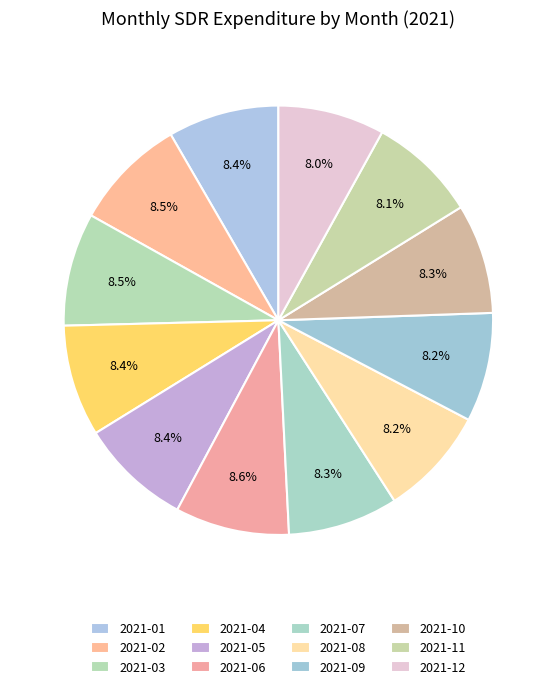

Count the number of slices in the pie.

12